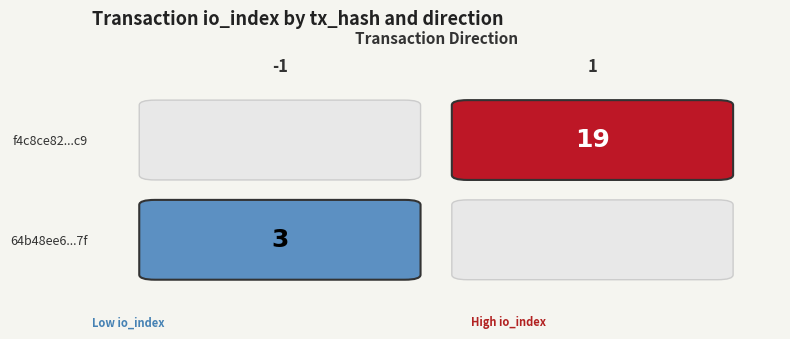

Which series has the largest total across all categories?

f4c8ce82cc75aa33b14e28a7b246121a86823c9